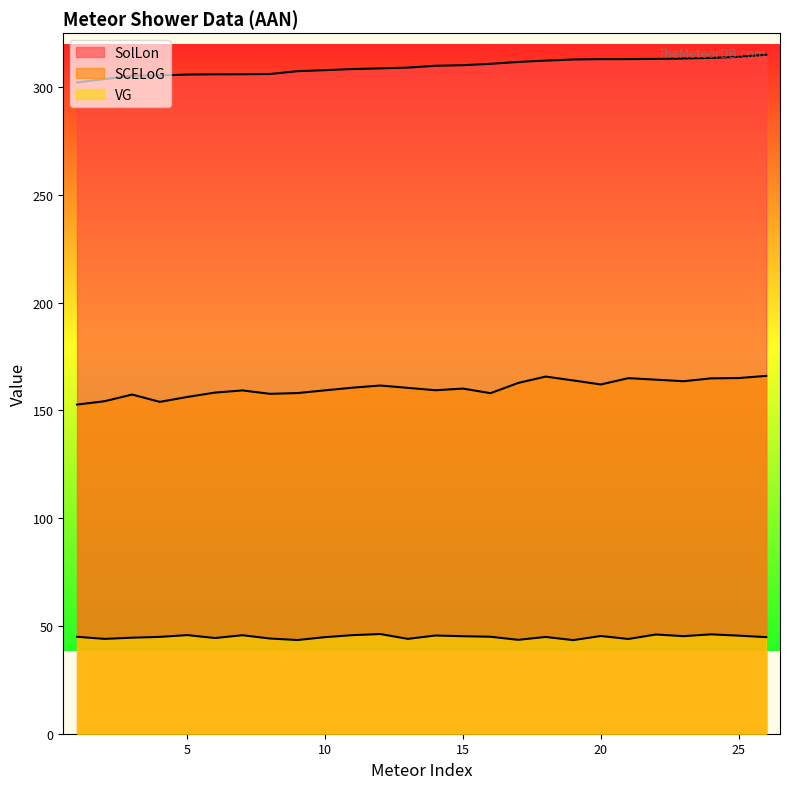

At which label does SCELoG first exceed 160?

11